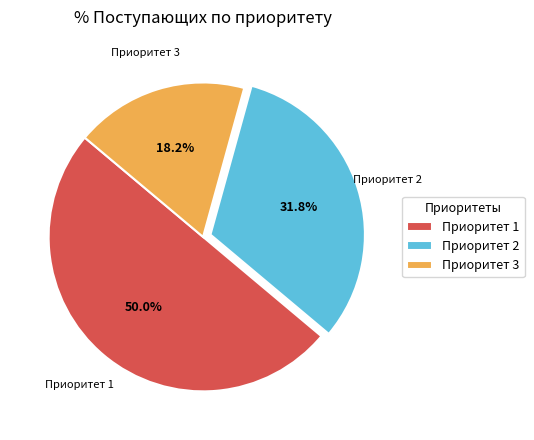

Between Приоритет 2 and Приоритет 1, which is larger?

Приоритет 1